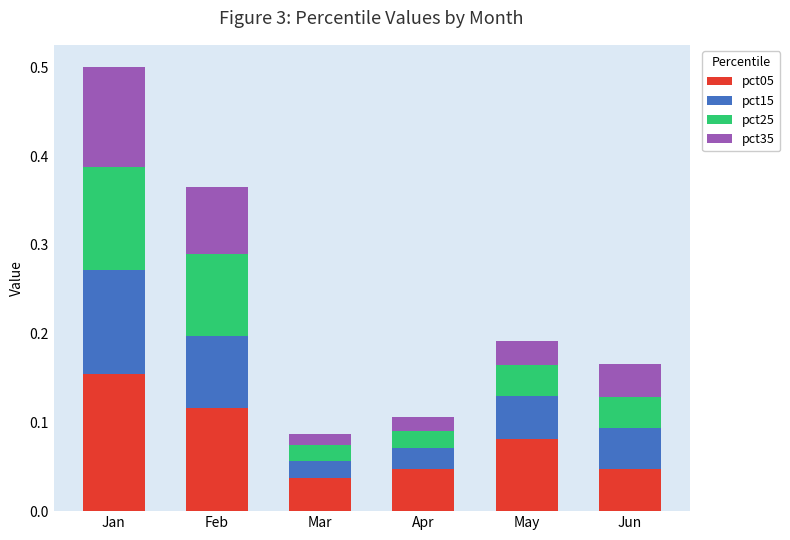

At which label does pct05 reach its peak?

Jan